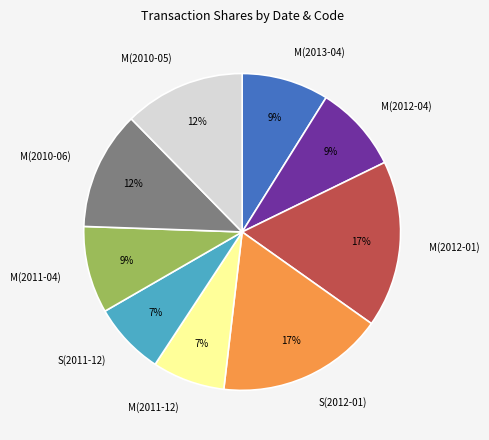

Is the sum of M(2011-12) and M(2012-01) greater than half?

No